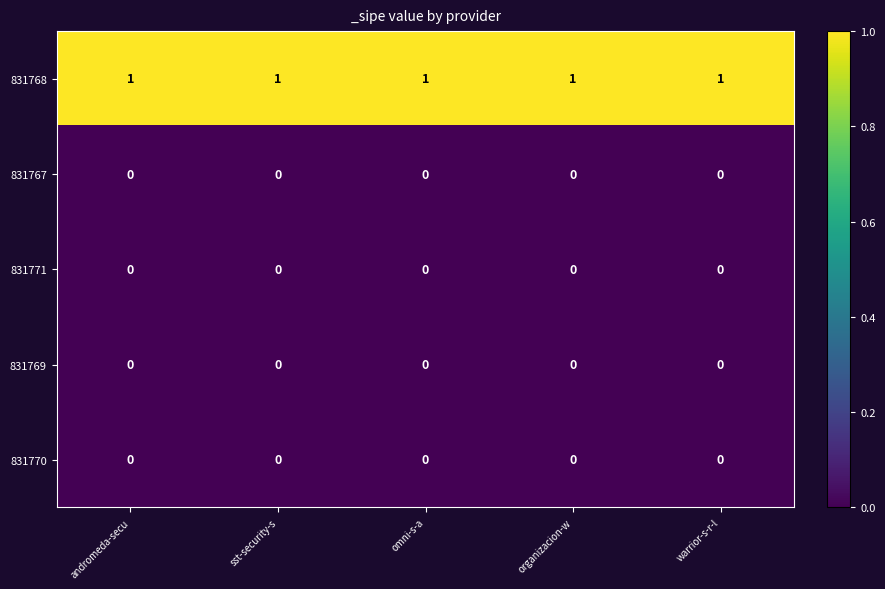

The value of 831767 at organizacion-w is 0. True or false?

True